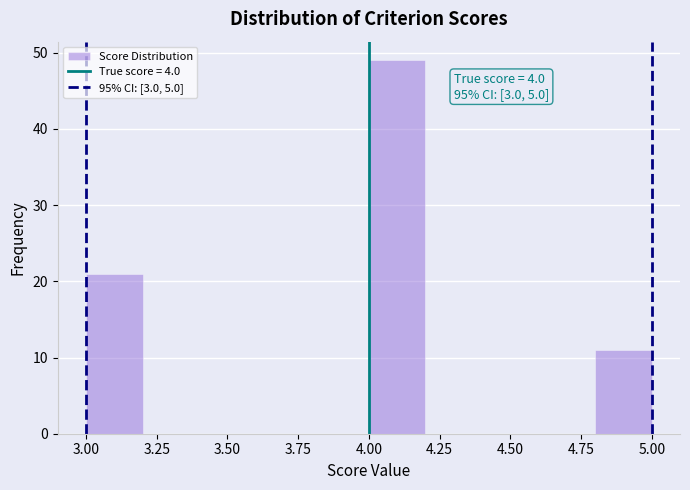

Which range on the x-axis has the tallest bar?

4.0 to 4.2